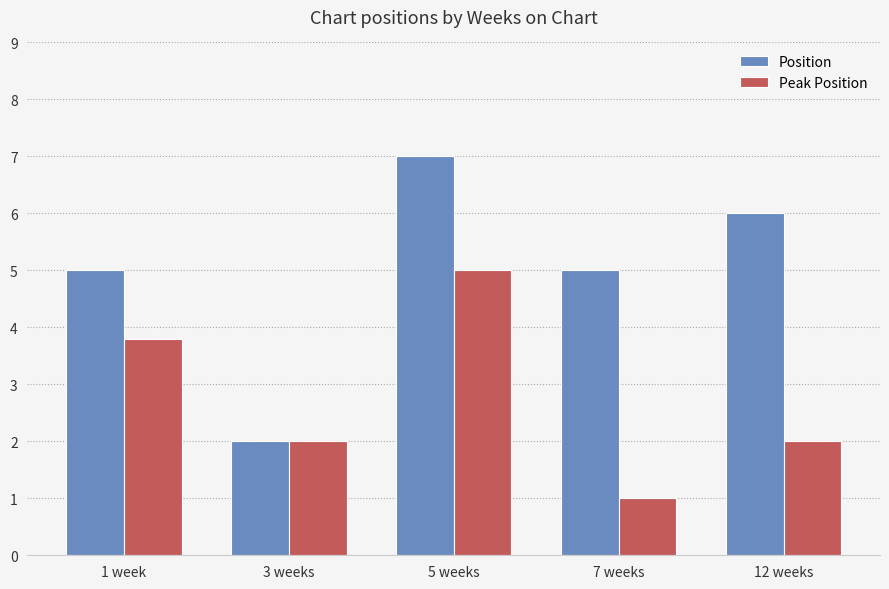

How many data points does each series have?

5